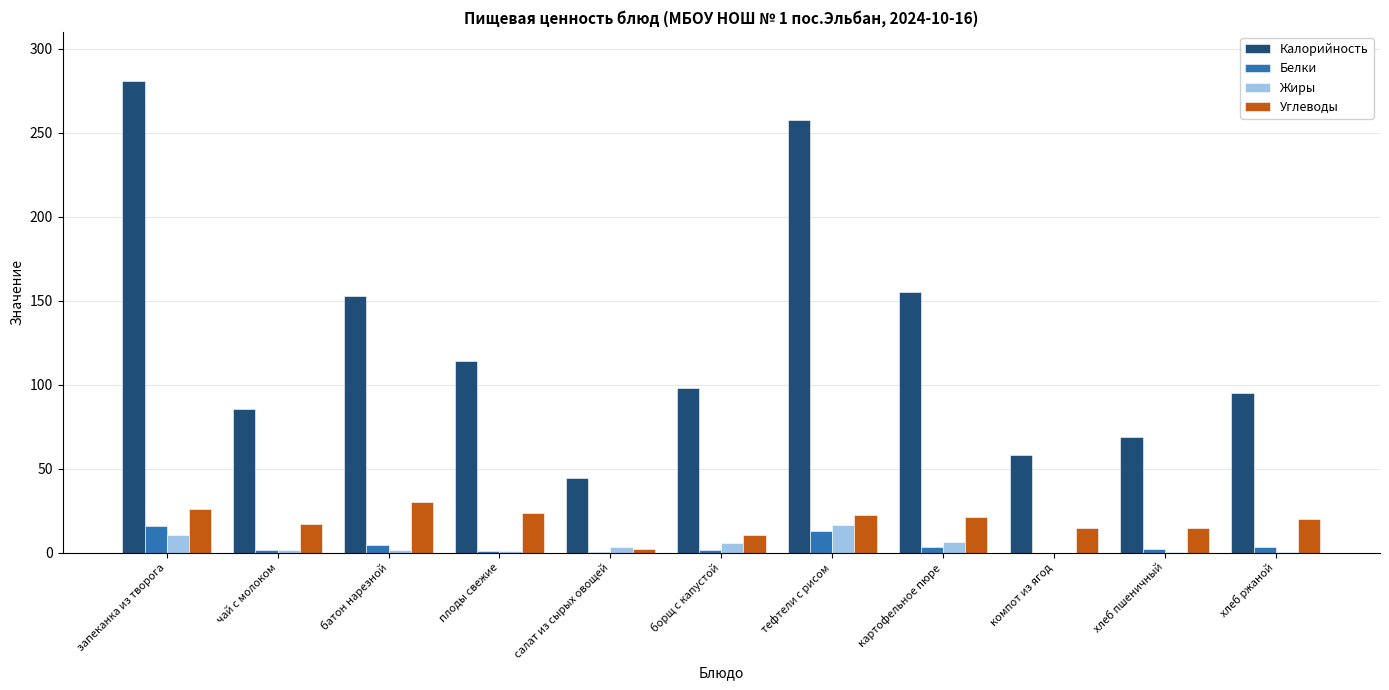

Which series has the largest total across all categories?

Калорийность